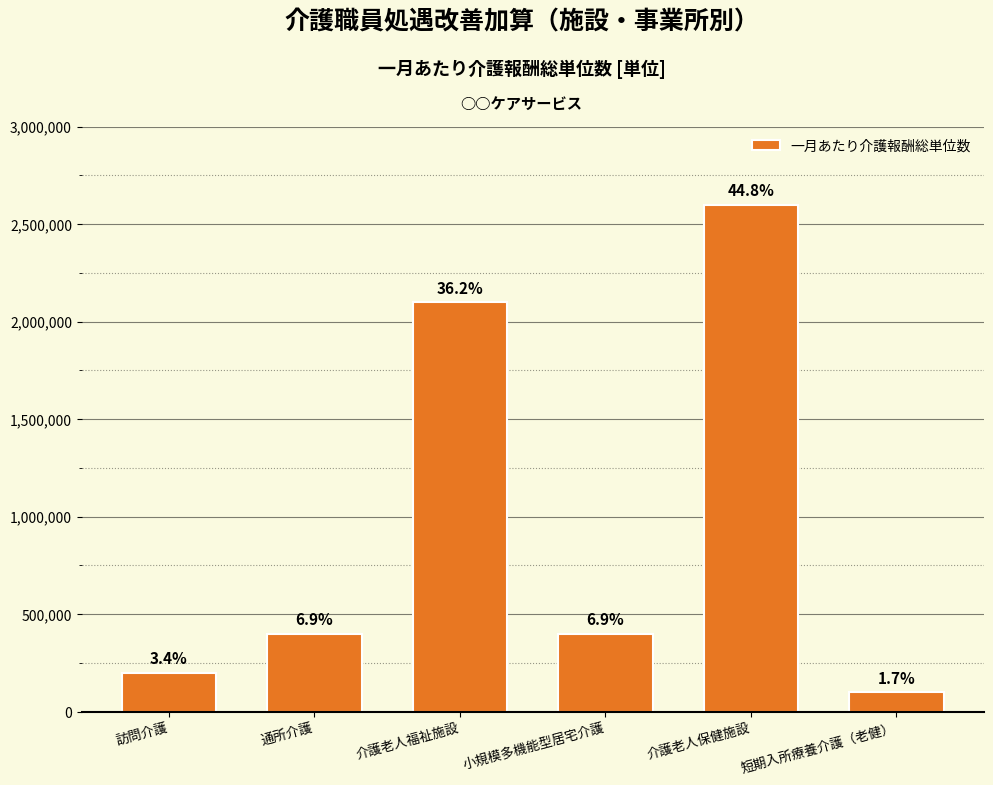

Rank the categories by value from highest to lowest.

介護老人保健施設, 介護老人福祉施設, 通所介護, 小規模多機能型居宅介護, 訪問介護, 短期入所療養介護（老健）